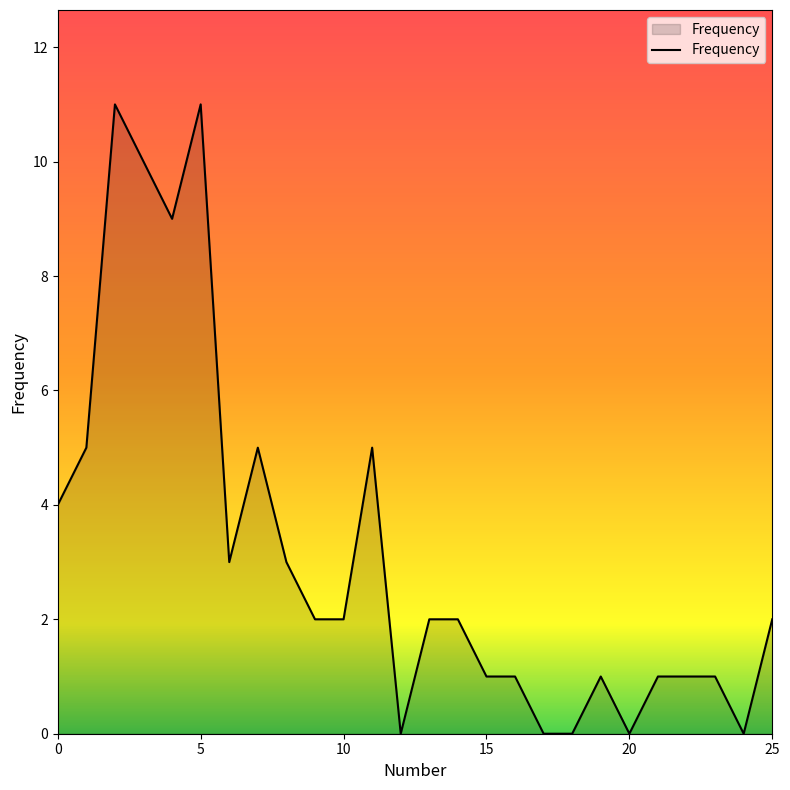

What is the greatest value displayed?

11